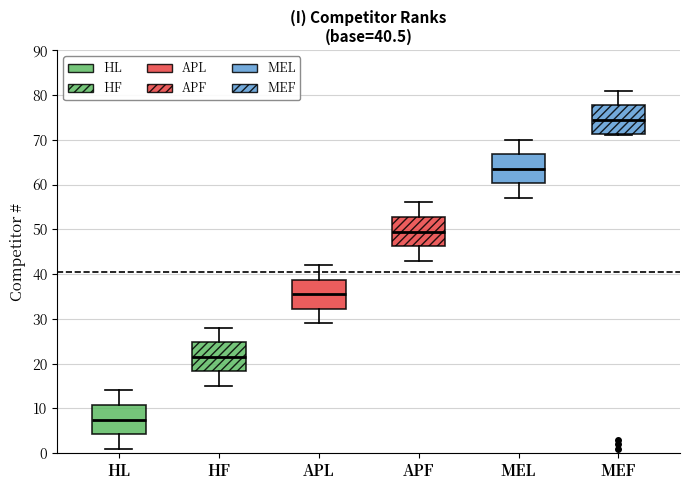

Which box has the lowest median line?

HL